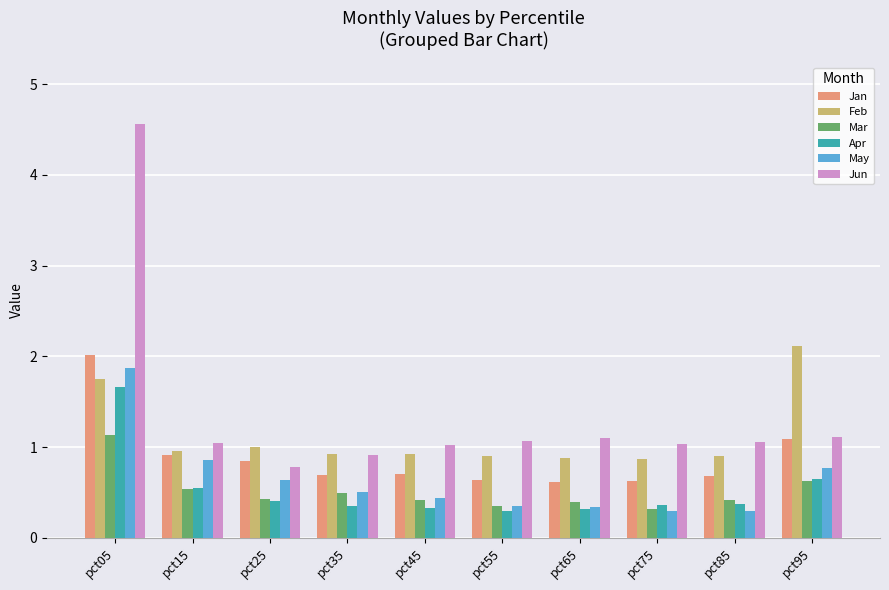

Is the value of Apr at pct65 greater than the value of Jan at pct75?

No